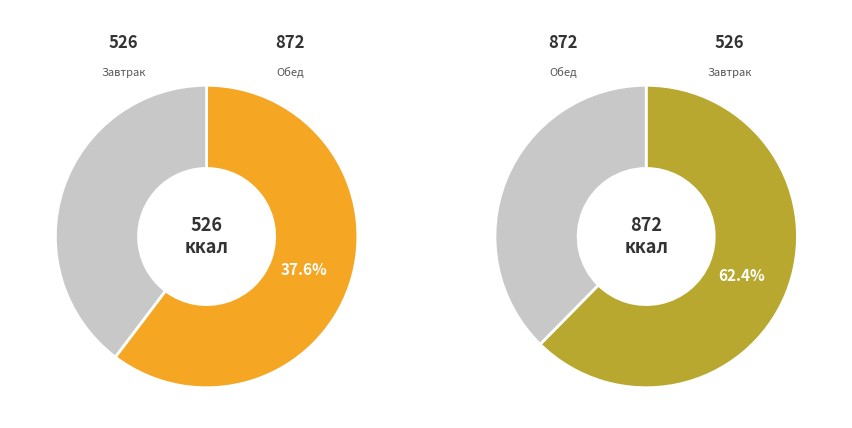

To the nearest percent, what percentage of the pie is Завтрак?

38%